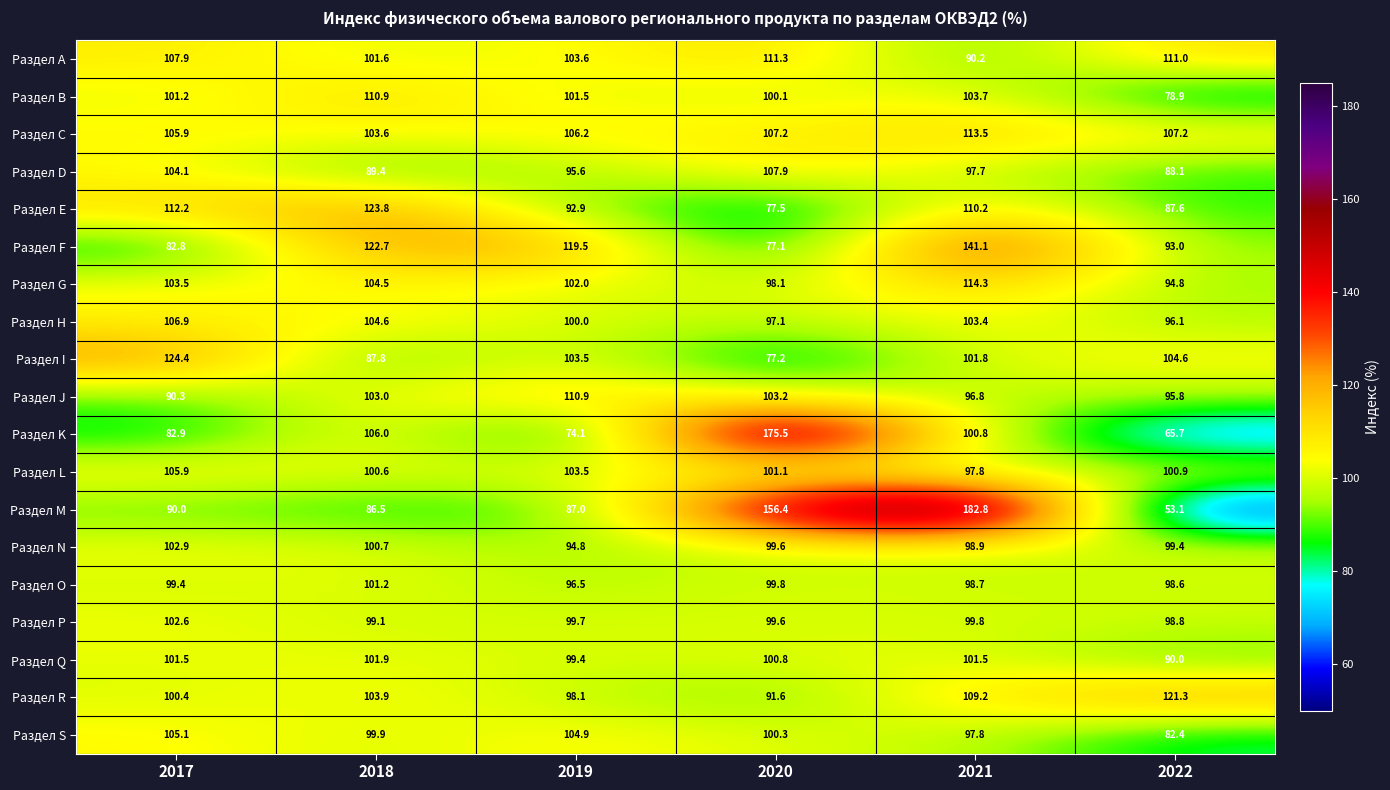

Is it true that Раздел G equals 104.5 at 2018?

True